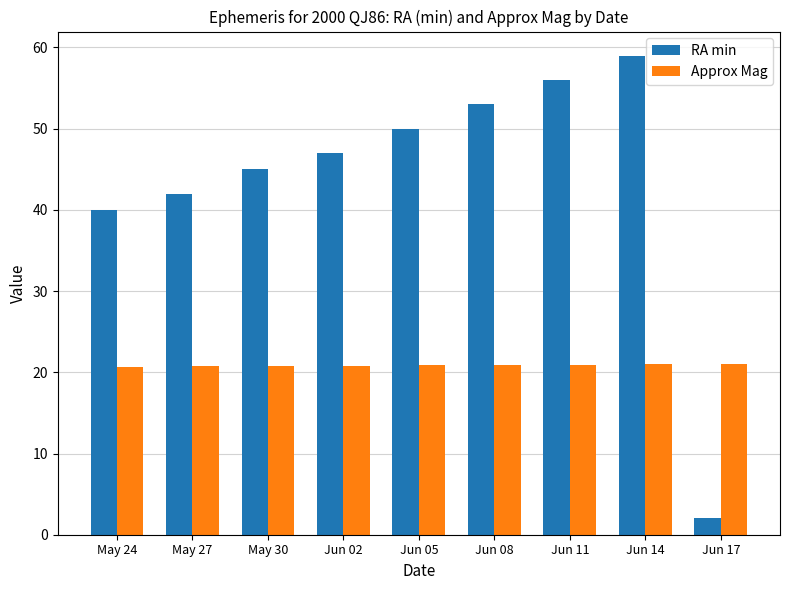

Rank the categories by RA min value from highest to lowest.

Jun 14, Jun 11, Jun 08, Jun 05, Jun 02, May 30, May 27, May 24, Jun 17